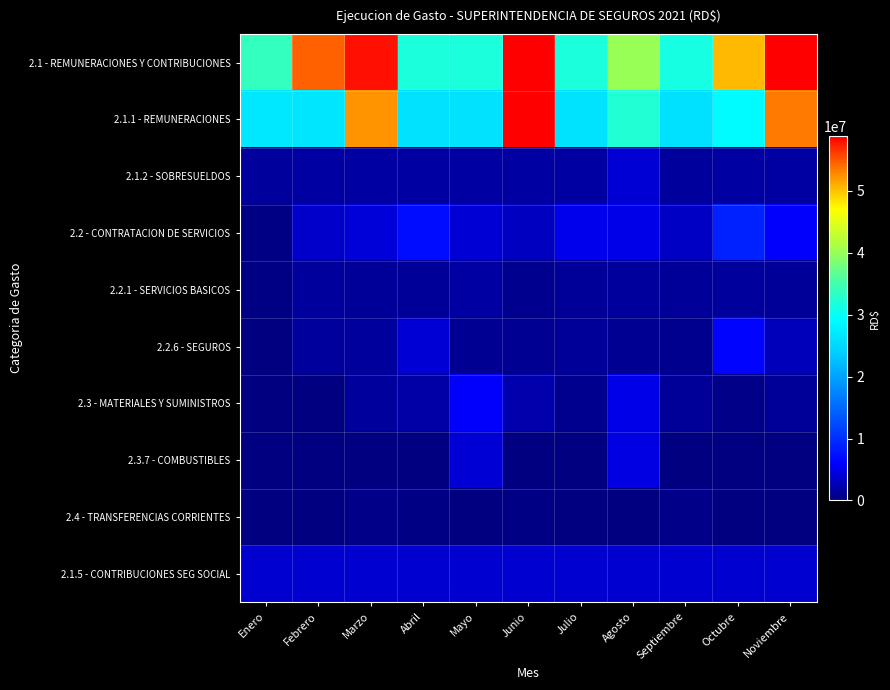

Which series has the largest range (max minus min)?

2.1 - REMUNERACIONES Y CONTRIBUCIONES